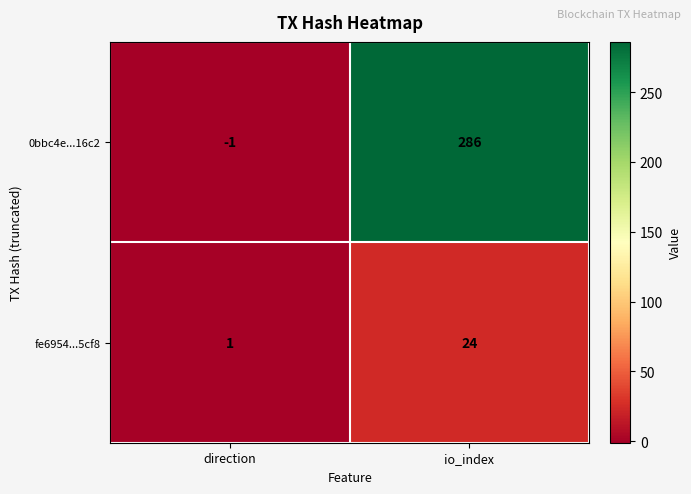

The value of 0bbc4e...16c2 at direction is -2. True or false?

False